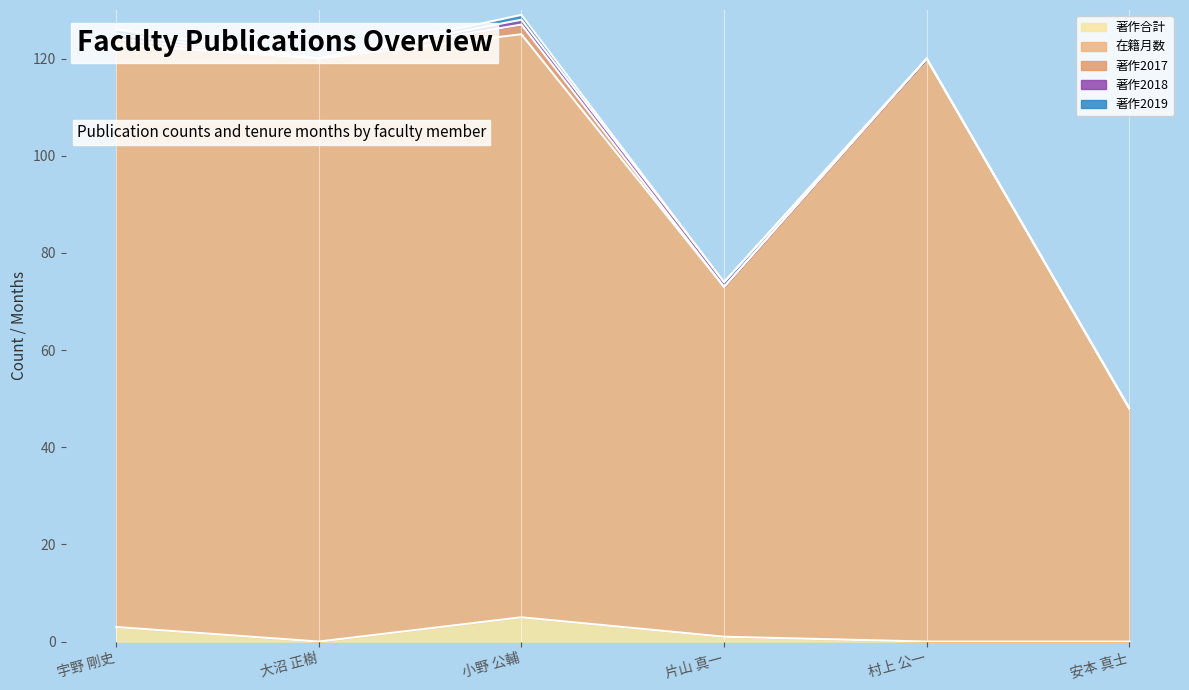

How many interior local valleys does the 著作2018 series have?

1